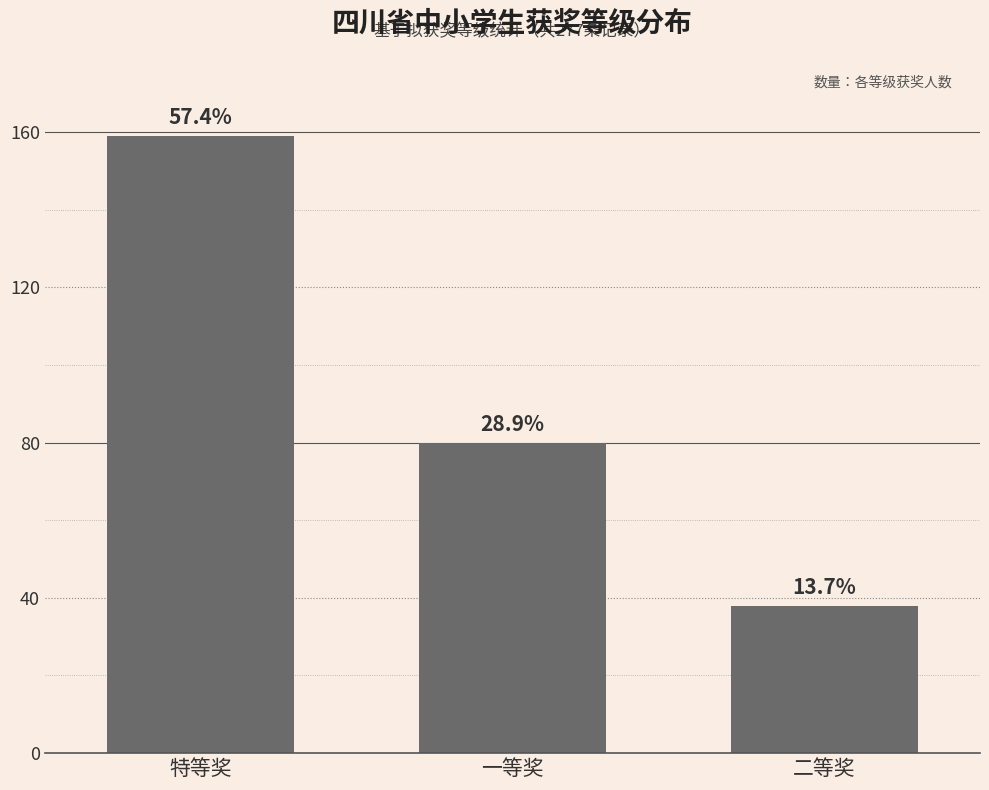

List the labels in order of value, smallest first.

二等奖, 一等奖, 特等奖